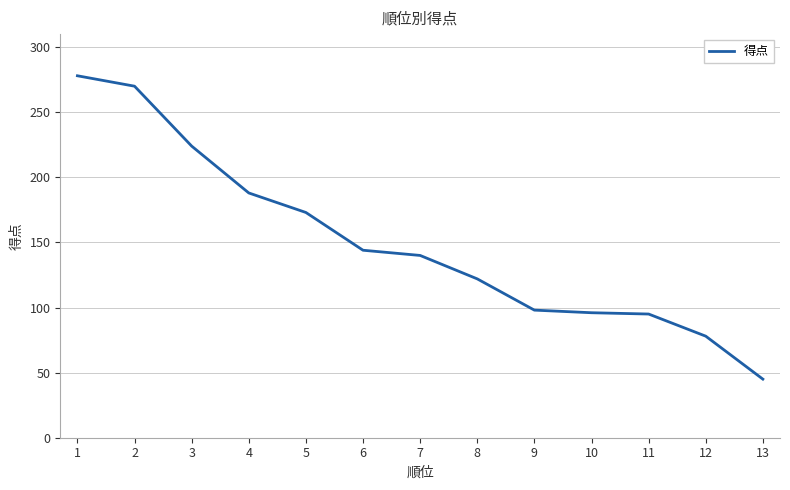

At which label does the data first exceed 140?

1